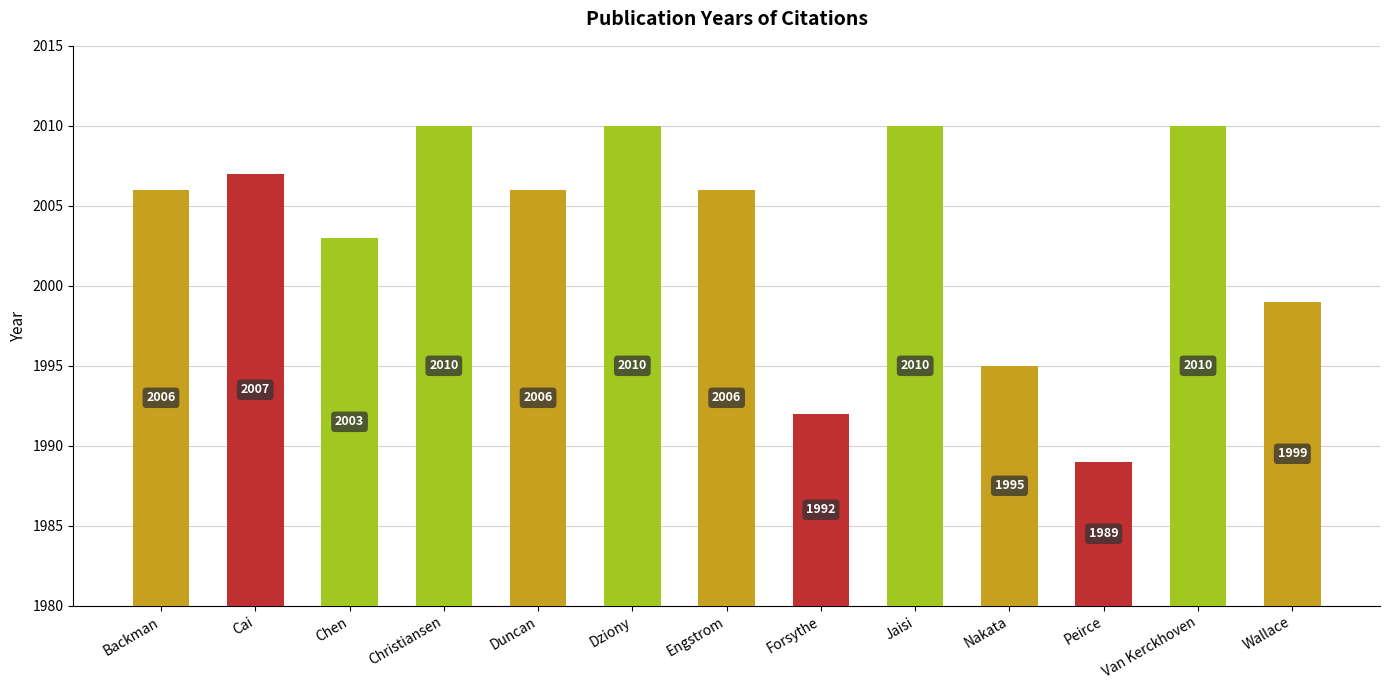

The chart shows a value of 2827 at Peirce. True or false?

False